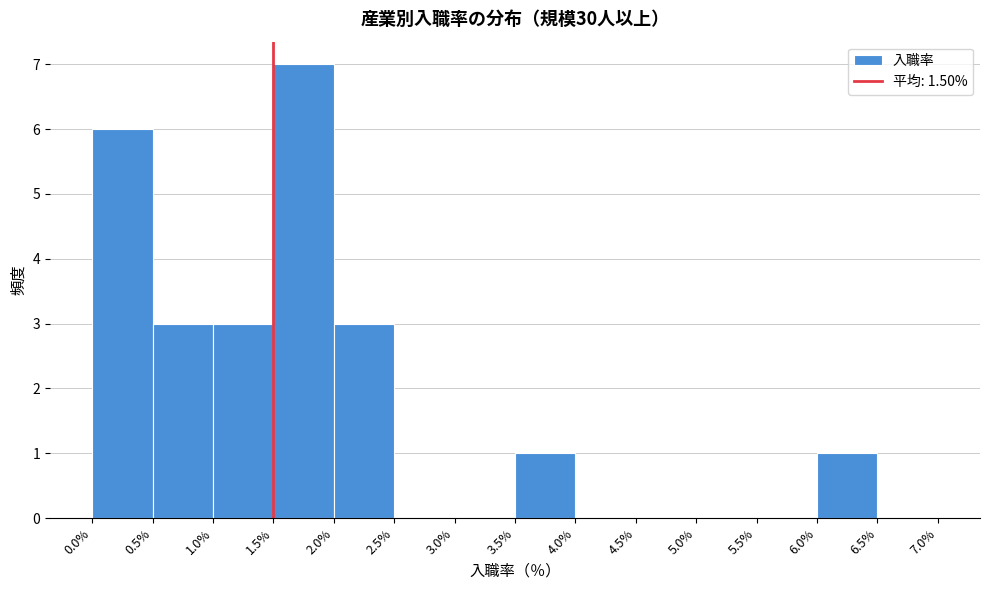

Reading left to right, list every bar in this chart as the range it spans on the x-axis followed by its height. The values are not printed on the chart, so give them approximately, as read against the axis.

0.0% to 0.5%: 6
0.5% to 1.0%: 3
1.0% to 1.5%: 3
1.5% to 2.0%: 7
2.0% to 2.5%: 3
2.5% to 3.0%: 0
3.0% to 3.5%: 0
3.5% to 4.0%: 1
4.0% to 4.5%: 0
4.5% to 5.0%: 0
5.0% to 5.5%: 0
5.5% to 6.0%: 0
6.0% to 6.5%: 1
6.5% to 7.0%: 0